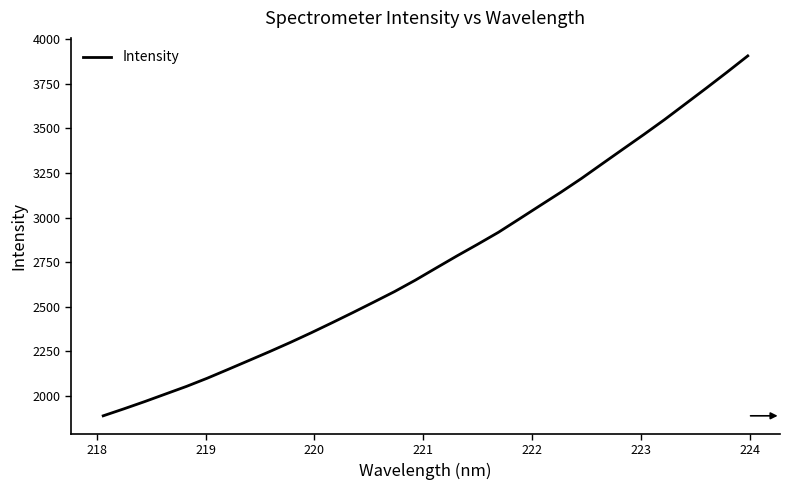

What is the maximum value shown in the chart?

3906.1